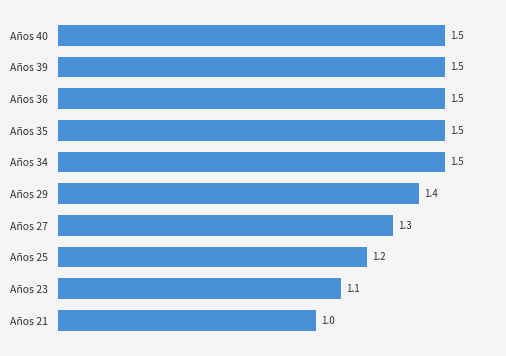

The value at Años 35 is 0.7. True or false?

False